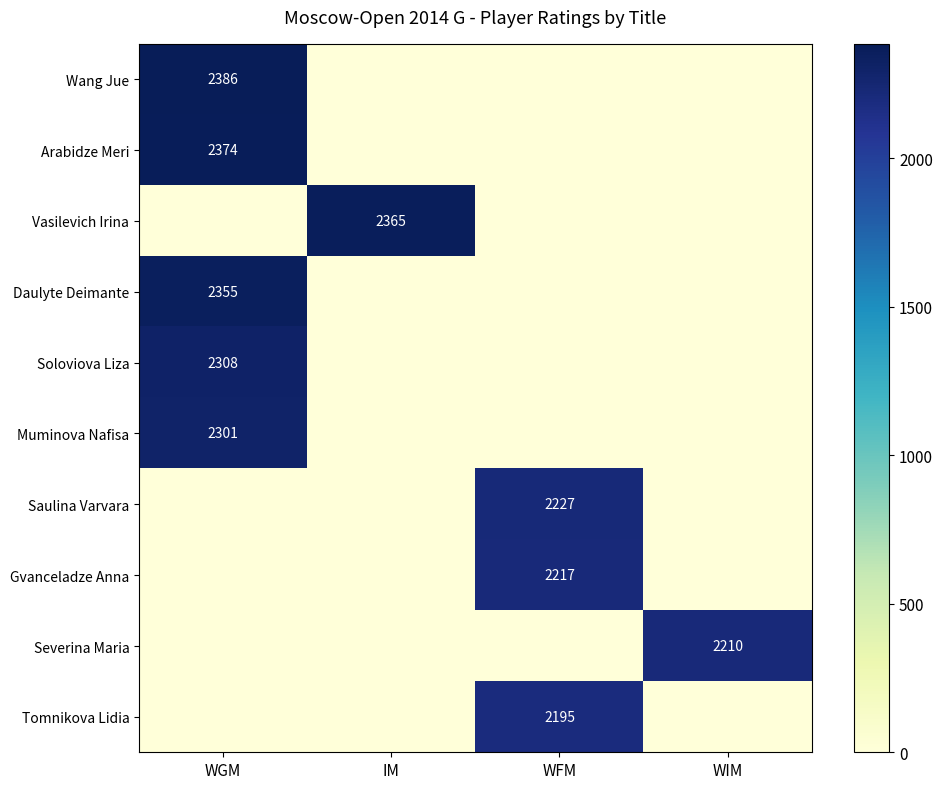

Is it true that Daulyte Deimante equals 3429 at WGM?

False